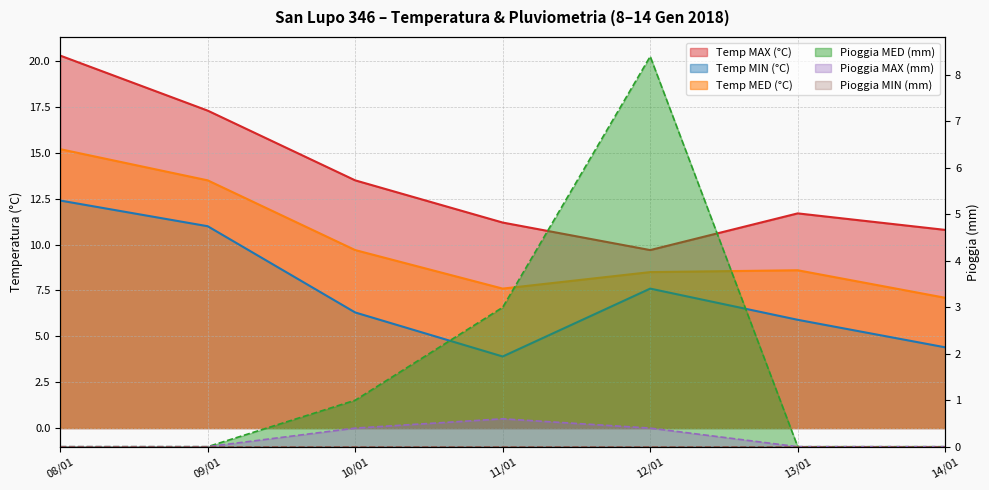

The value of Temp MED (°C) at 09/01 is 13.5. True or false?

True